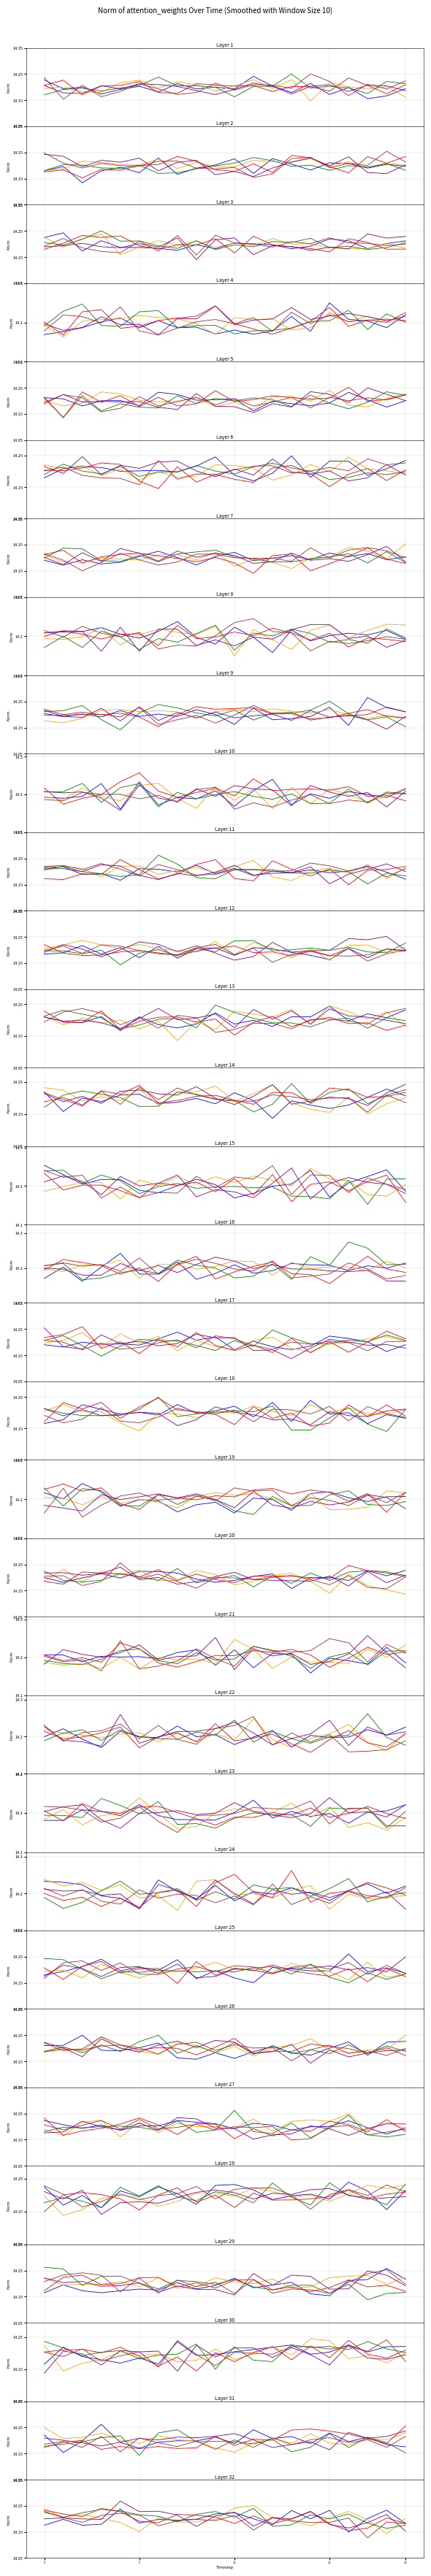

At how many categories does at least one series exceed 14?

20